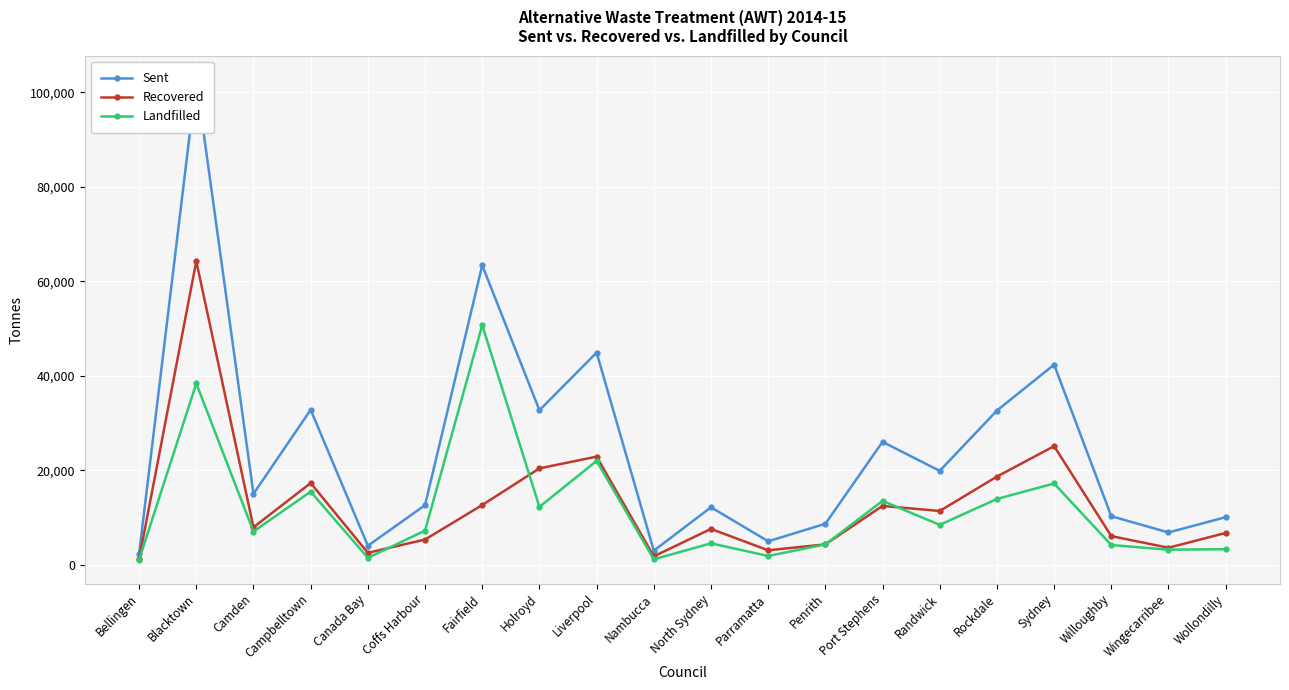

Where does the Landfilled series first go above 7267?

Blacktown